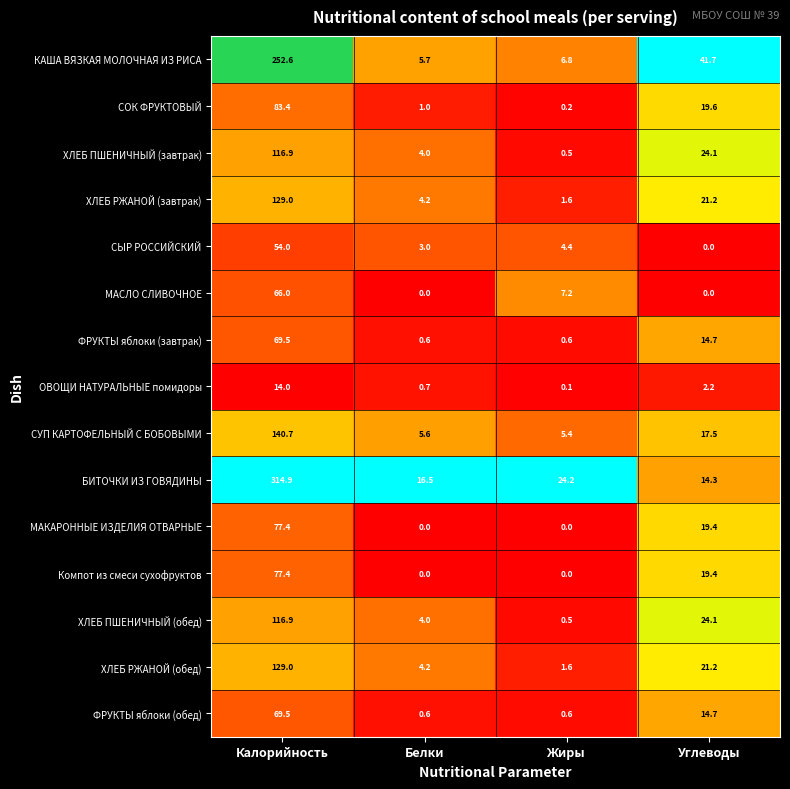

Which series has the largest range (max minus min)?

БИТОЧКИ ИЗ ГОВЯДИНЫ